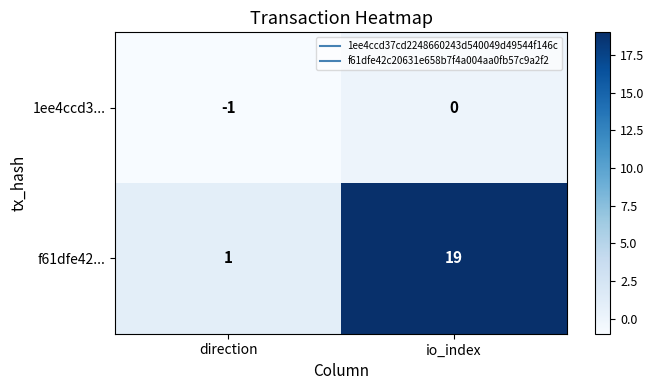

At how many categories does at least one series exceed 6?

1